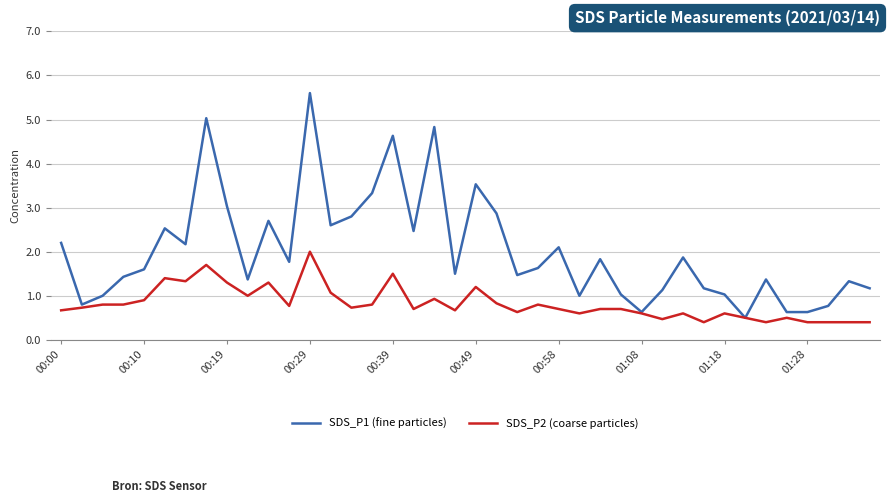

What is the maximum value shown in the chart?

5.6